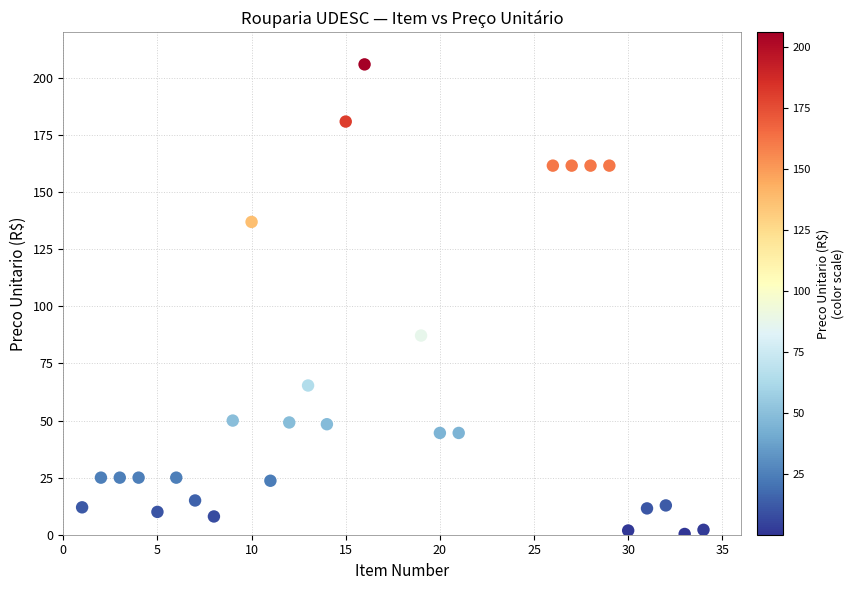

What Y value in the scatter plot is closest to 103?

87.2